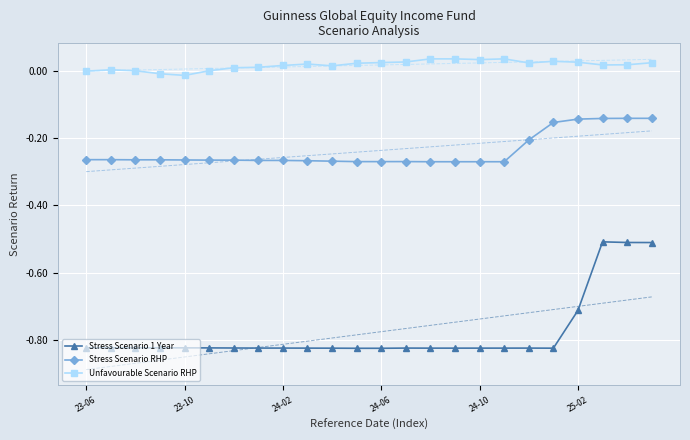

What is the approximate value of Stress Scenario RHP at 6?

-0.3